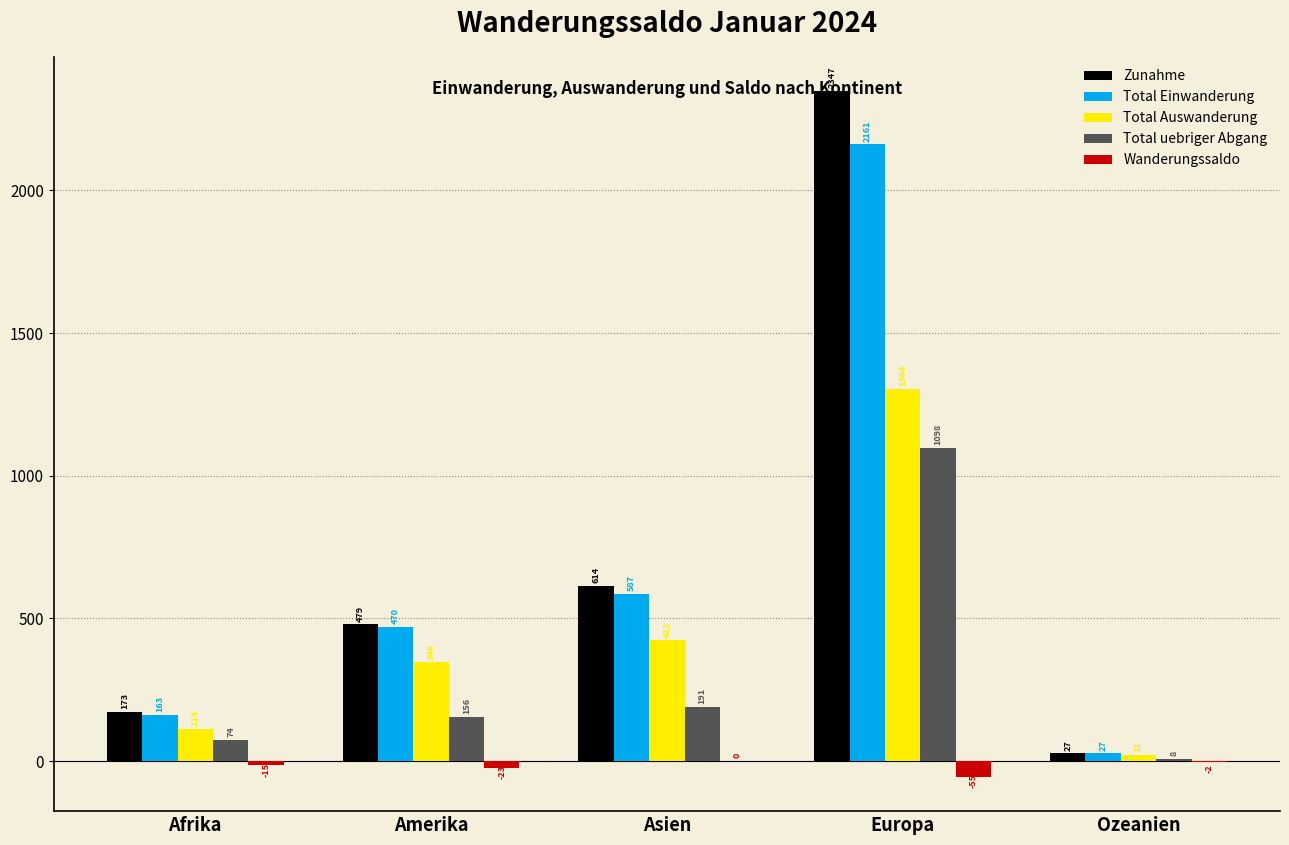

What is the greatest value displayed?

2347